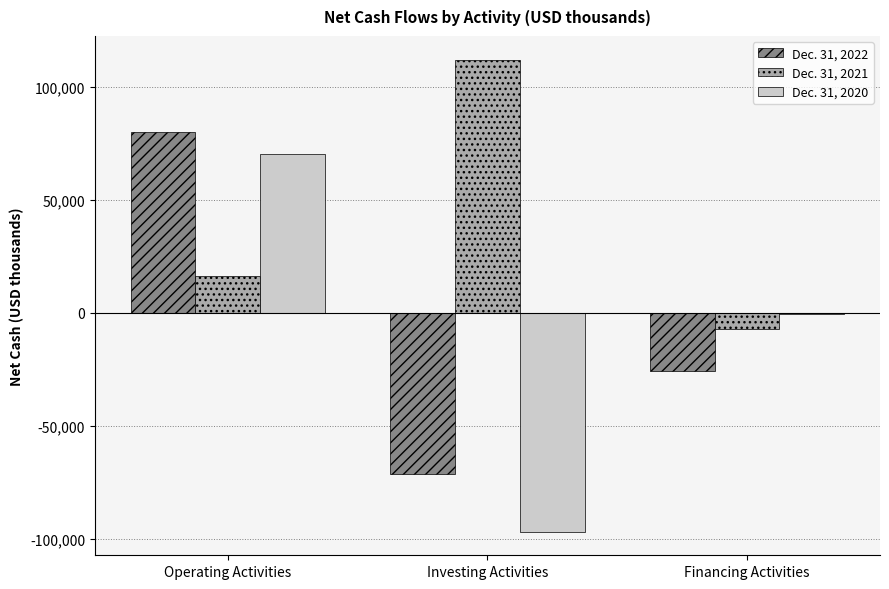

Is the value of Dec. 31, 2022 at Financing Activities greater than the value of Dec. 31, 2020 at Financing Activities?

No